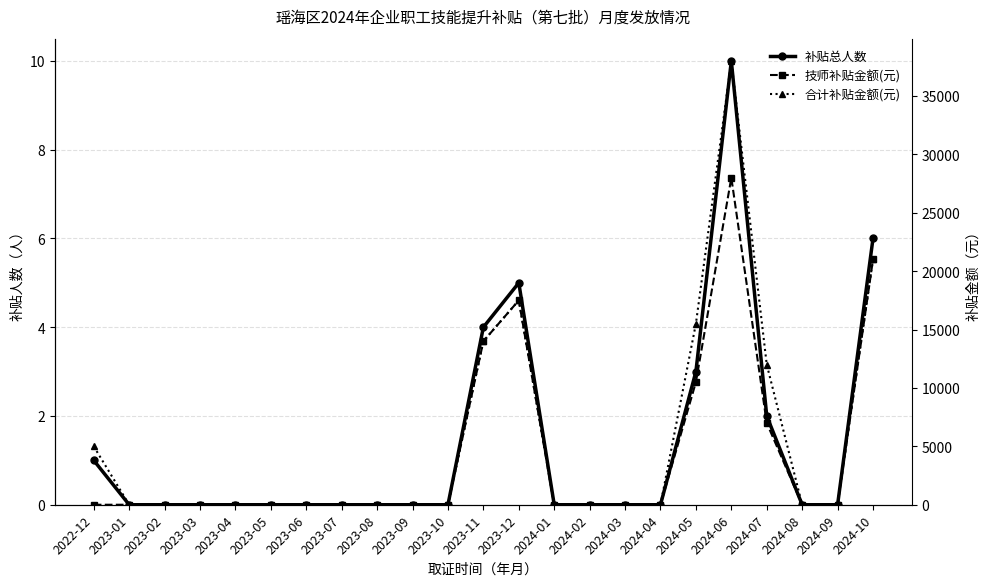

The value of 技师补贴金额(元) at 2023-10 is 19538. True or false?

False